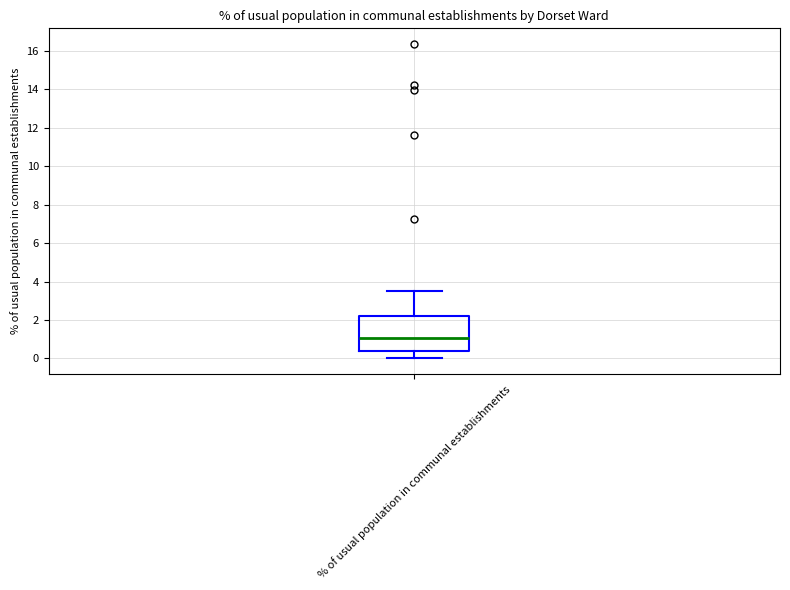

Where is the lower edge of the box for % of usual population in communal establishments on the y-axis? The values are not printed on the chart, so give them approximately, as read against the axis.

0.4